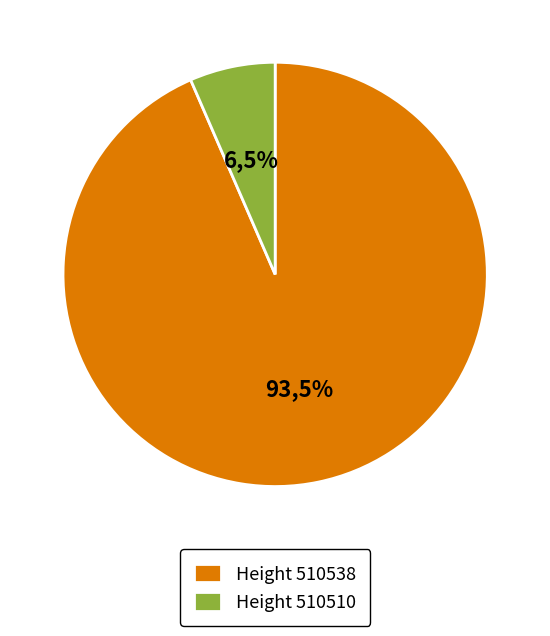

What percentage is NOT represented by 510510?

93.5%